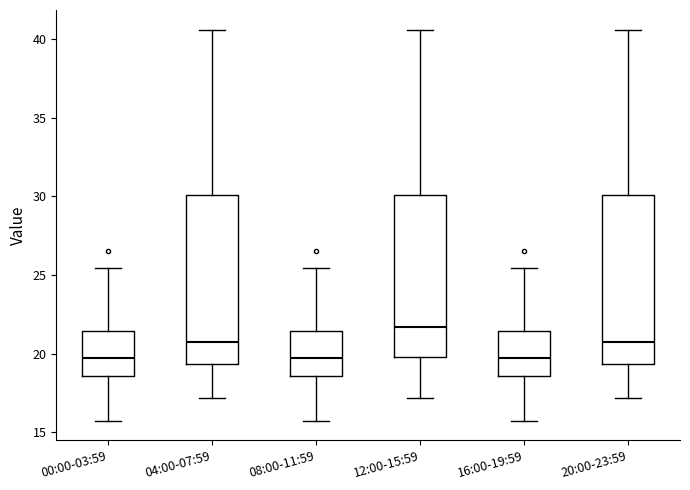

Which box's median line is the highest?

12:00-15:59